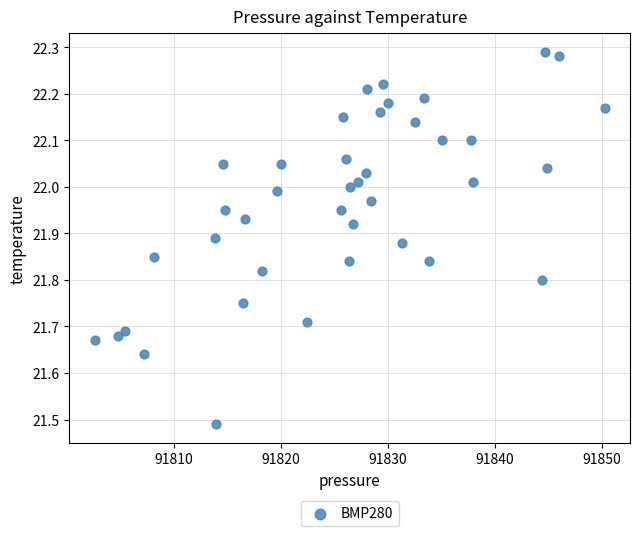

What is the range of Y values (max minus min)?

0.8